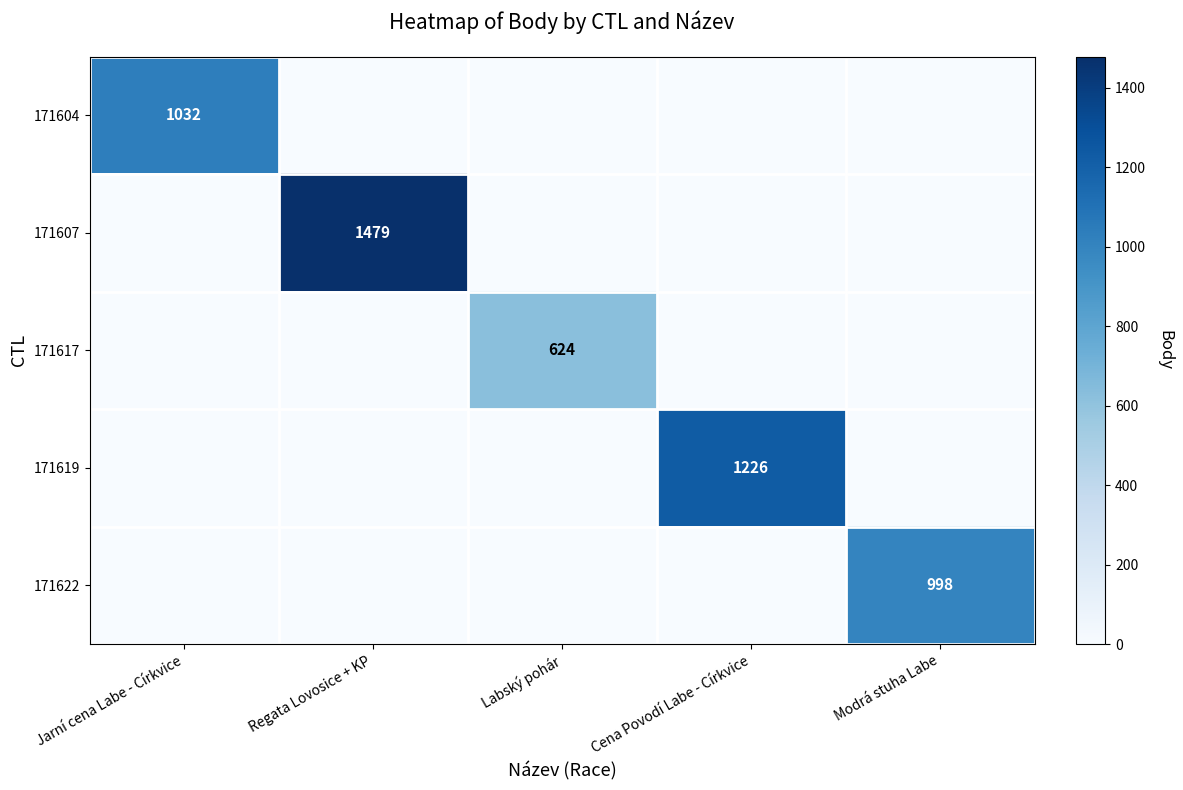

The 171622 series shows 1650 at Modrá stuha Labe. True or false?

False